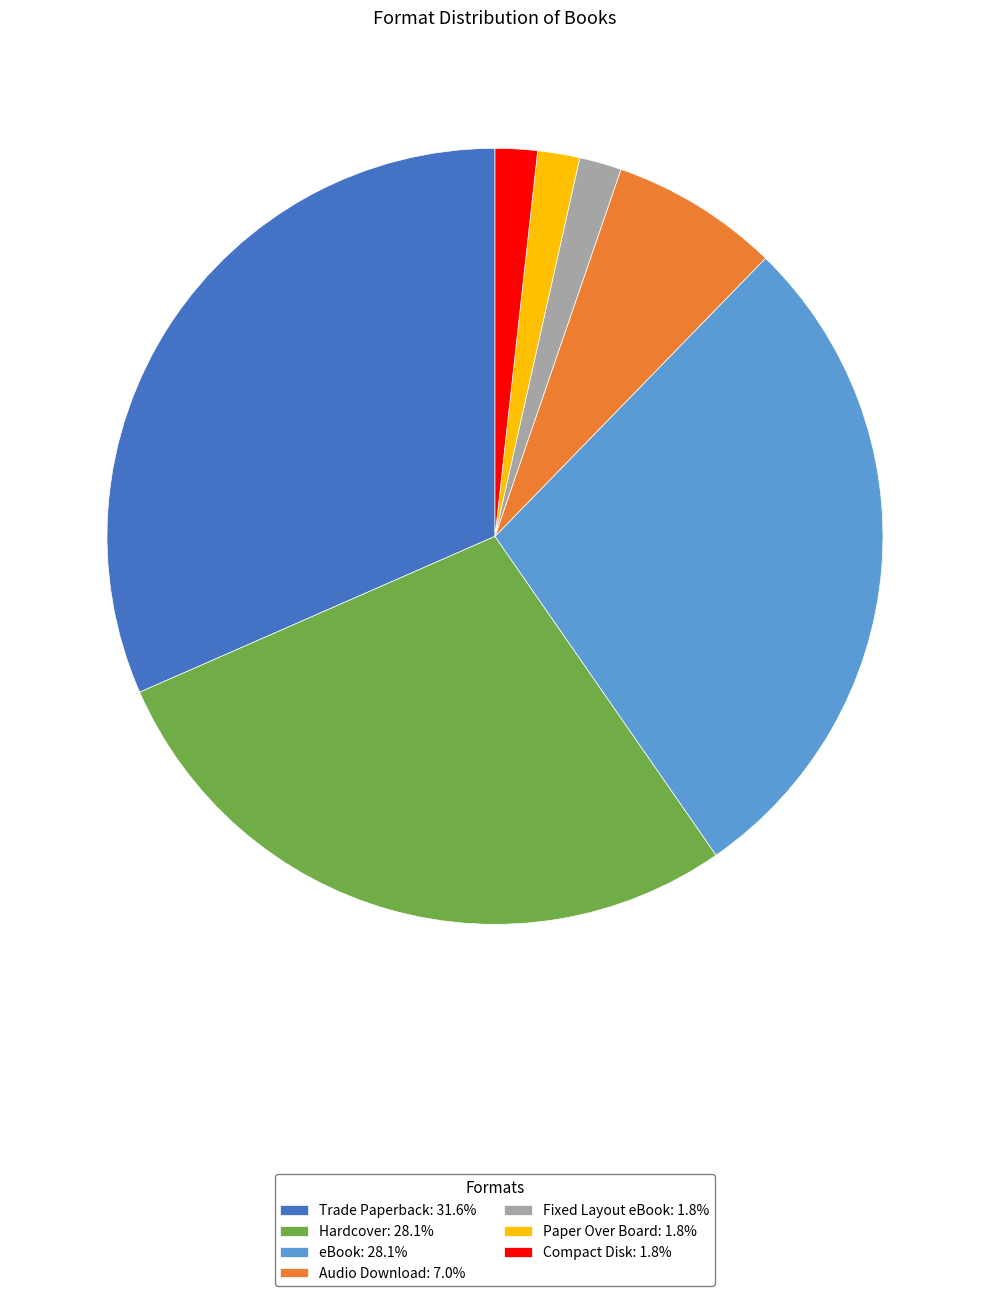

Approximately how many times larger is the value at Audio Download compared to Fixed Layout eBook?

4.0